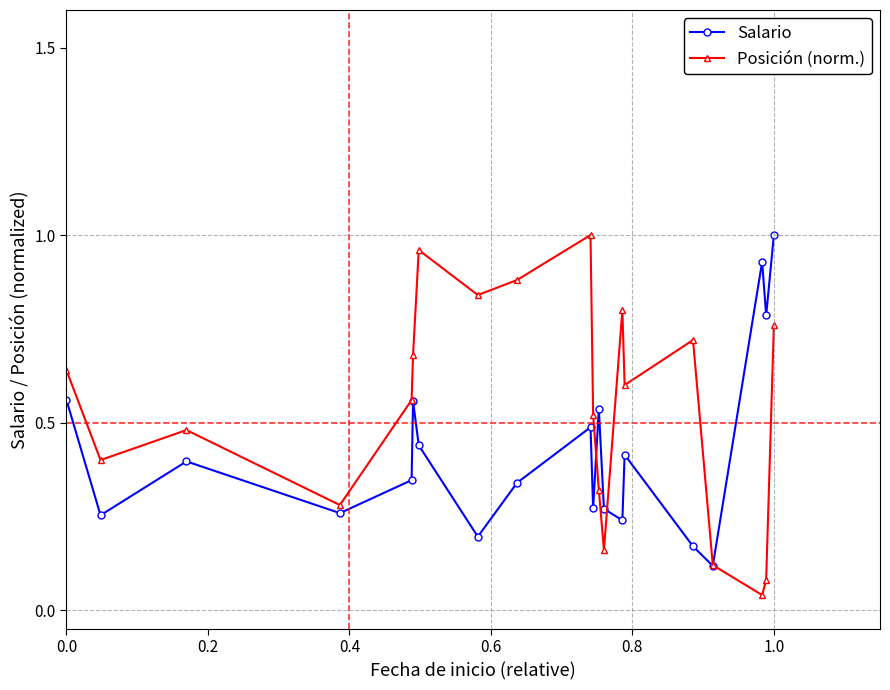

Which series has the largest total across all categories?

Posición (norm.)